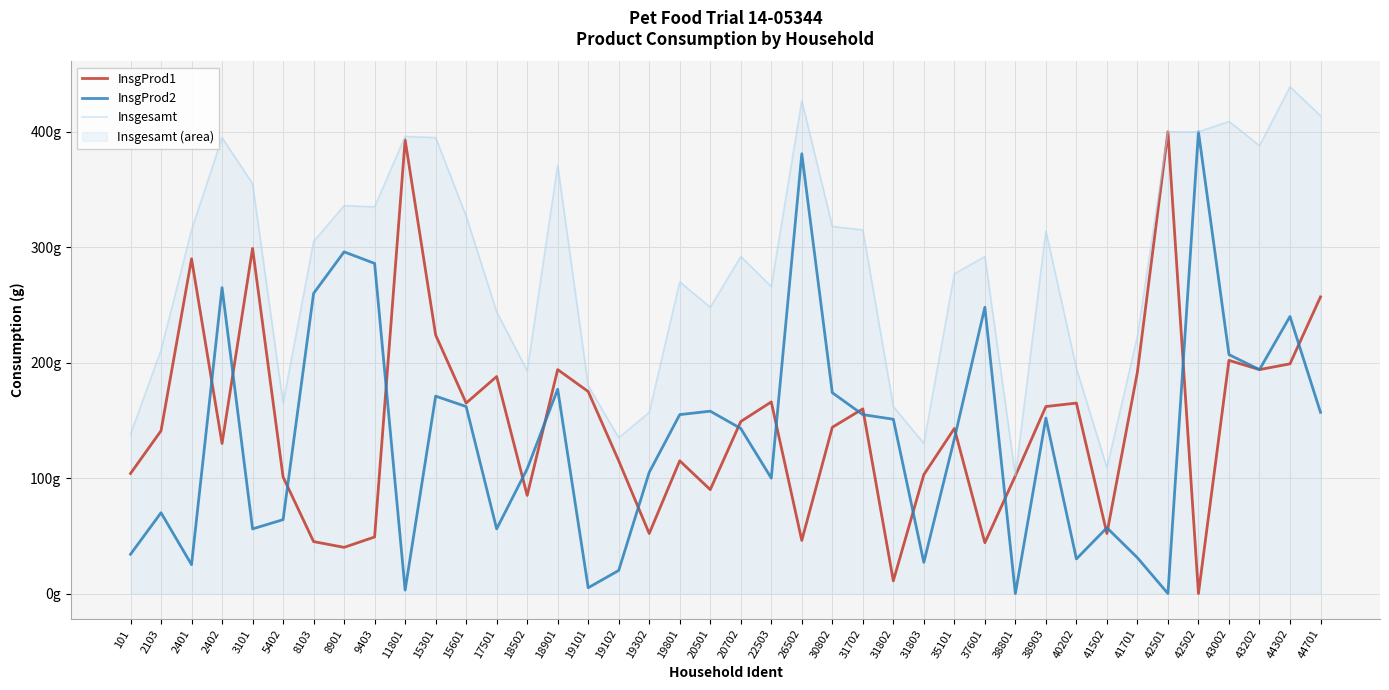

Reading left to right, extract all data points from this chart.

InsgProd1: 104	141	290	130	299	101	45	40	49	393	224	165	188	85	194	175	115	52	115	90	149	166	46	144	160	11	103	143	44	102	162	165	52	192	400	0	202	194	199	257
InsgProd2: 34	70	25	265	56	64	260	296	286	3	171	162	56	108	177	5	20	105	155	158	143	100	381	174	155	151	27	134	248	0	152	30	57	31	0	400	207	194	240	157
Insgesamt: 138	211	315	395	355	165	305	336	335	396	395	327	244	193	371	180	135	157	270	248	292	266	427	318	315	162	130	277	292	102	314	195	109	223	400	400	409	388	439	414